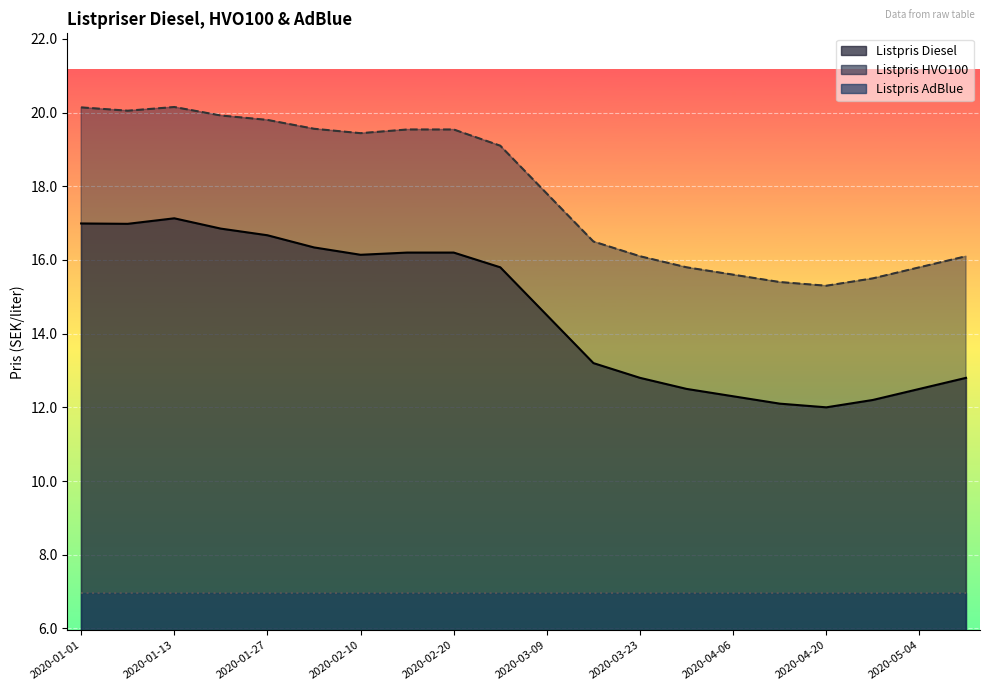

Is it true that Listpris Diesel equals 12.5 at 2020-05-04?

True